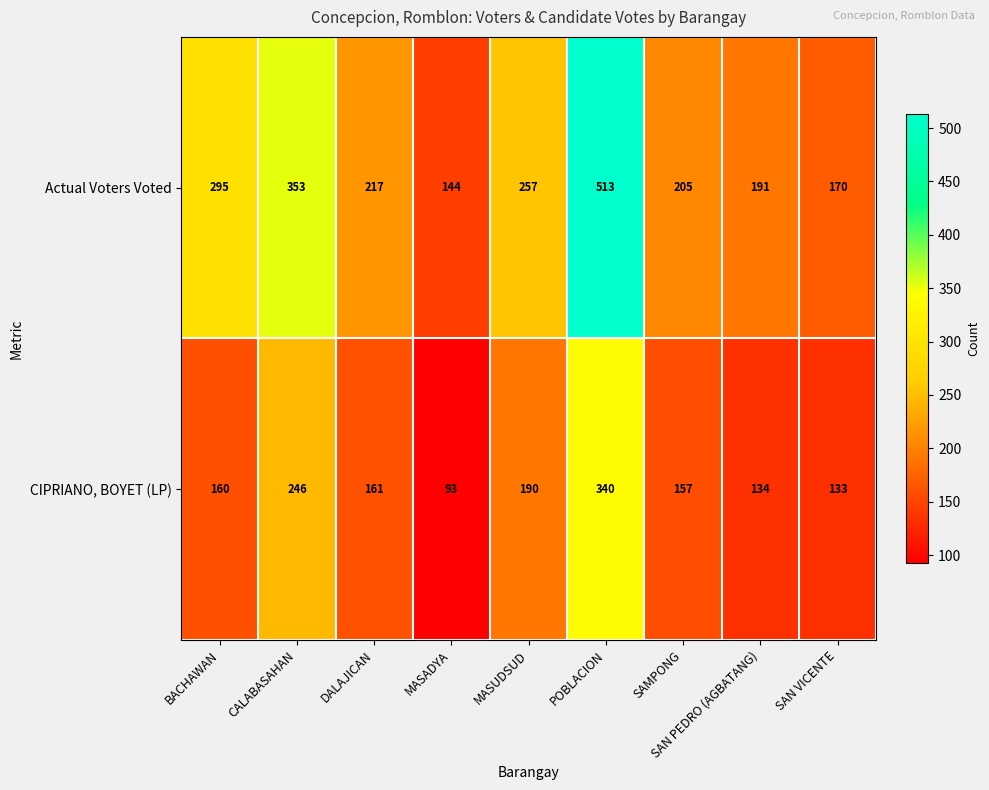

The CIPRIANO, BOYET (LP) series shows 54 at DALAJICAN. True or false?

False